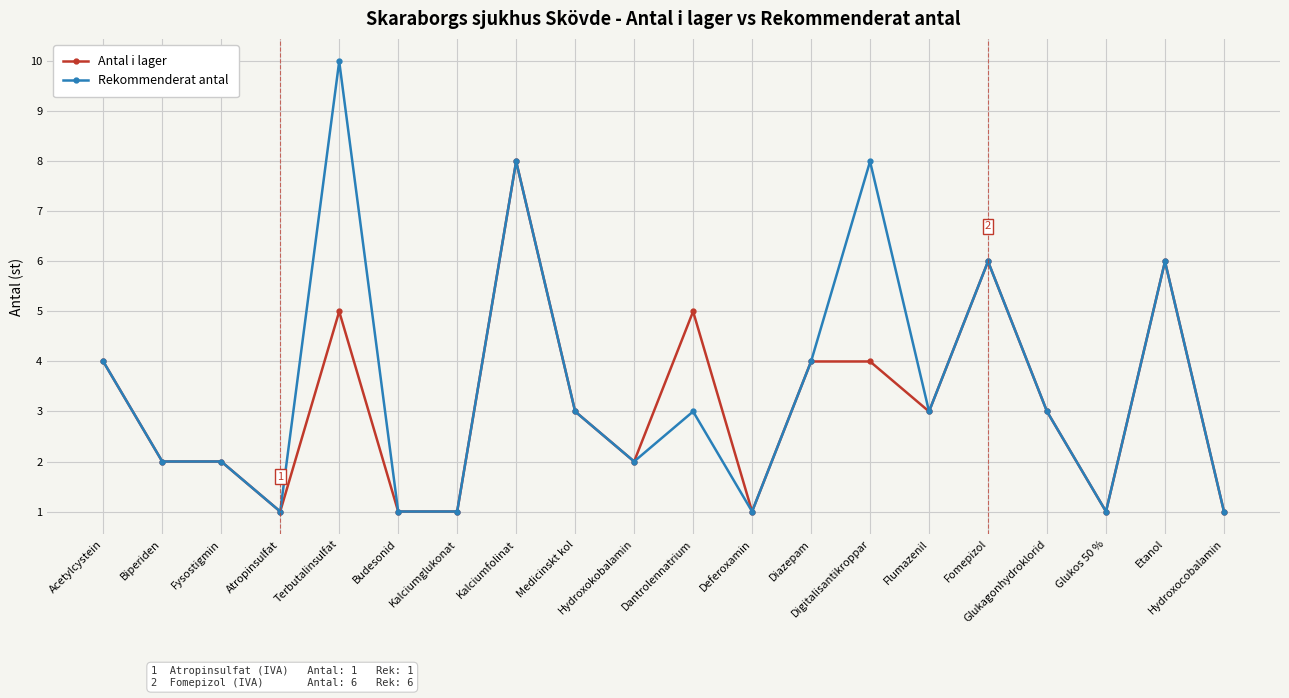

List the series in order of their peak value, lowest first.

Antal i lager, Rekommenderat antal